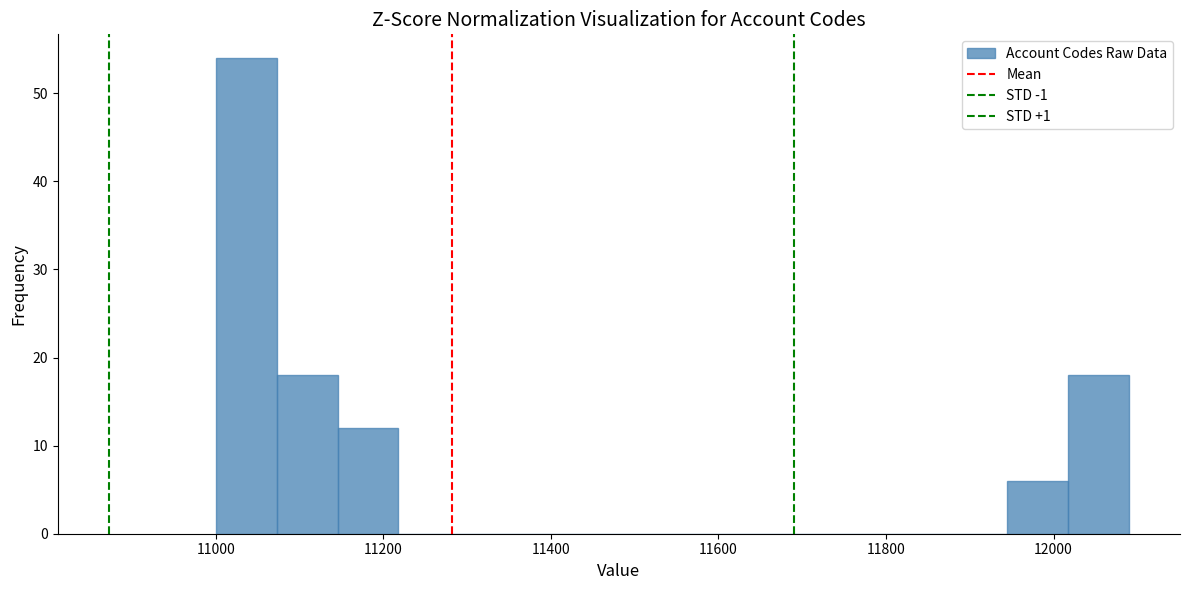

Read against the x-axis, roughly where is the centre of the tallest bar?

11040